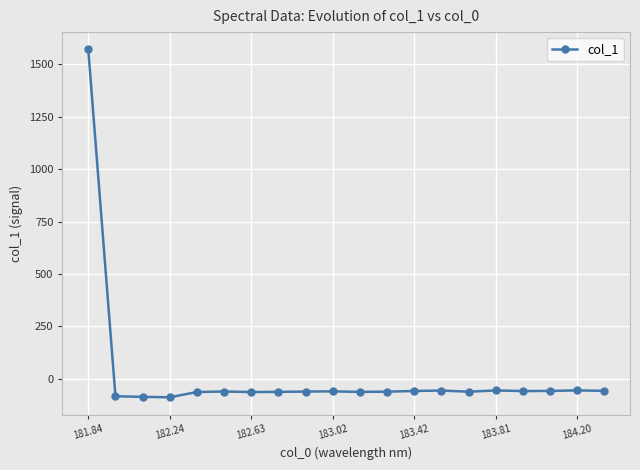

What is the difference between the maximum and second lowest values?

1656.1